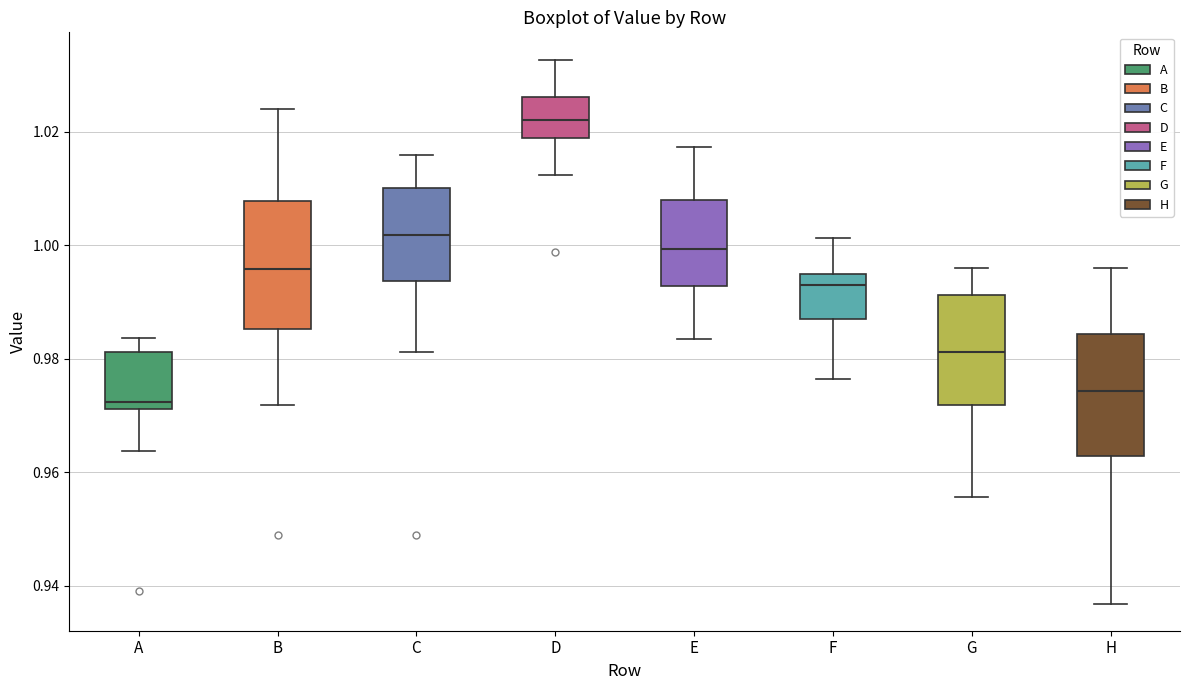

Reading left to right, transcribe this box plot: for each box, give where its median line is, the range the box spans, and where its two whiskers end, as read against the y-axis. The values are not printed on the chart, so give them approximately, as read against the axis.

A: median 0.972 (just above the box's lower edge), box 0.972 to 0.982, whiskers 0.964 to 0.984
B: median 0.996, box 0.986 to 1.008, whiskers 0.972 to 1.024
C: median 1.002, box 0.994 to 1.010, whiskers 0.982 to 1.016
D: median 1.022, box 1.018 to 1.026, whiskers 1.012 to 1.032
E: median 1.000, box 0.992 to 1.008, whiskers 0.984 to 1.018
F: median 0.992, box 0.986 to 0.994, whiskers 0.976 to 1.002
G: median 0.982, box 0.972 to 0.992, whiskers 0.956 to 0.996
H: median 0.974, box 0.962 to 0.984, whiskers 0.936 to 0.996